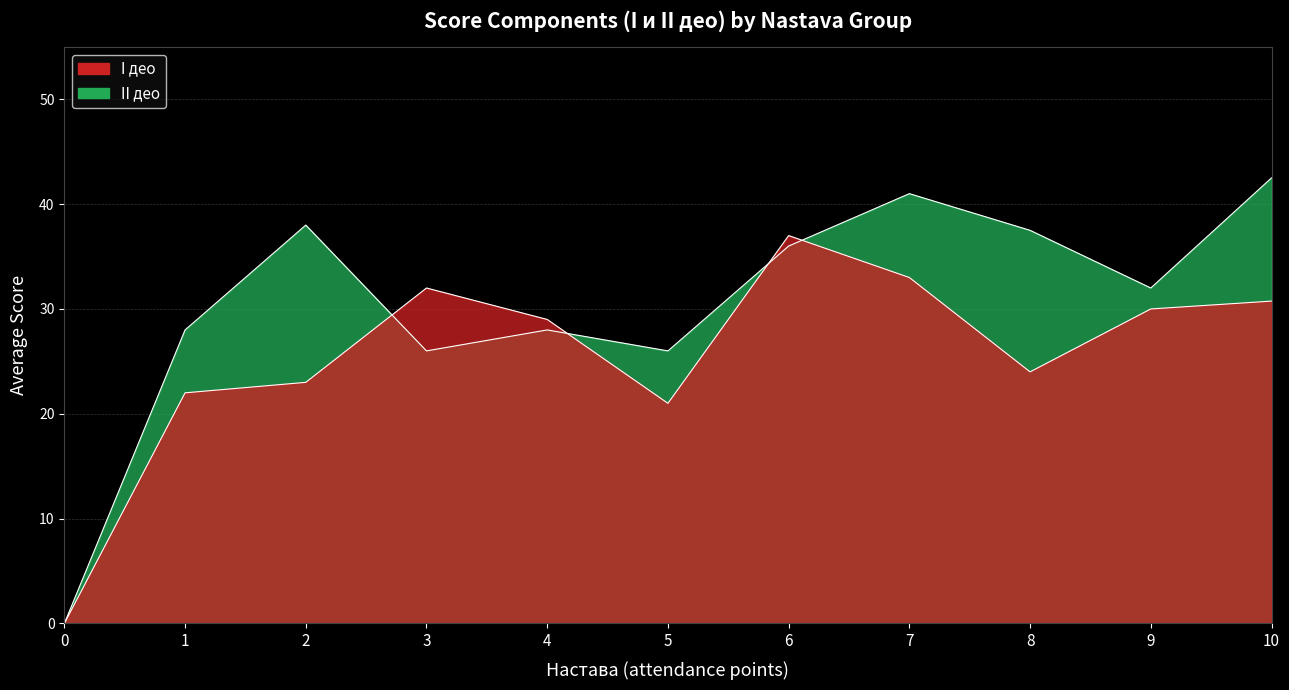

True or false: II део and I део intersect in this chart.

True